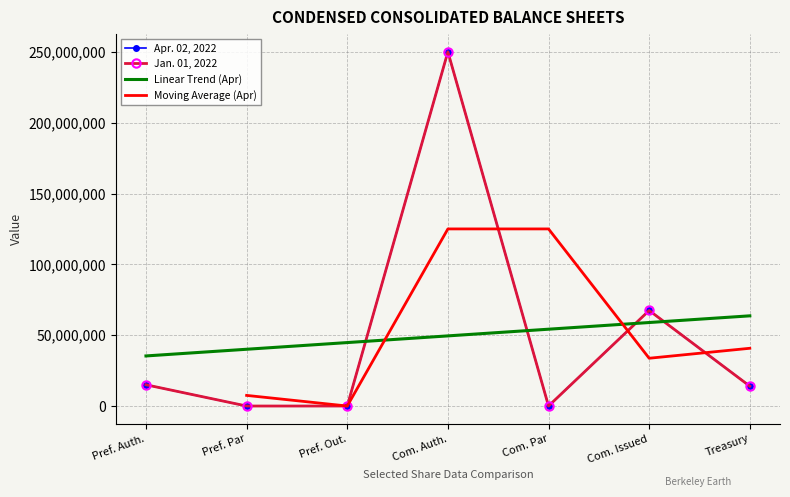

The Jan. 01, 2022 series shows 67438129.0 at Com. Issued. True or false?

True